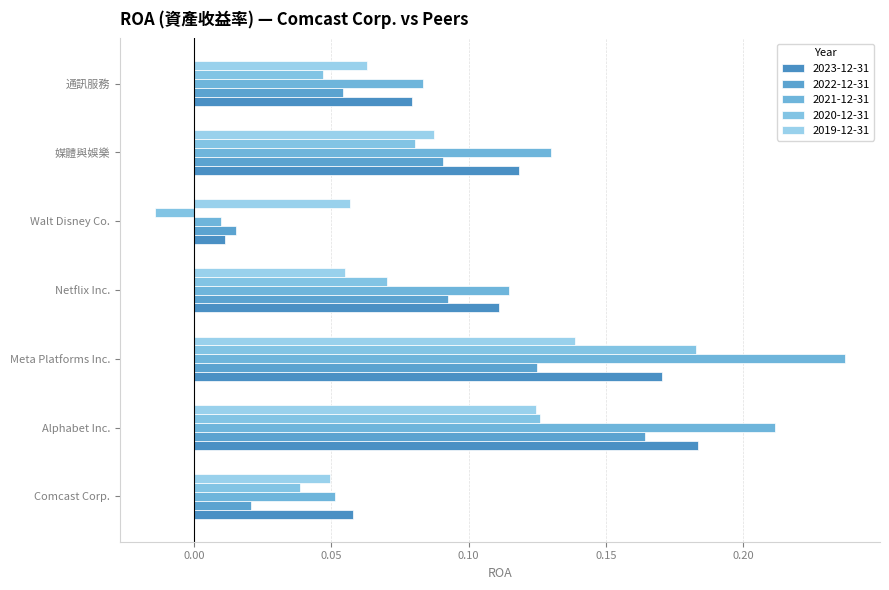

What is the difference between the second highest and minimum values in the 2021-12-31 series?

0.2